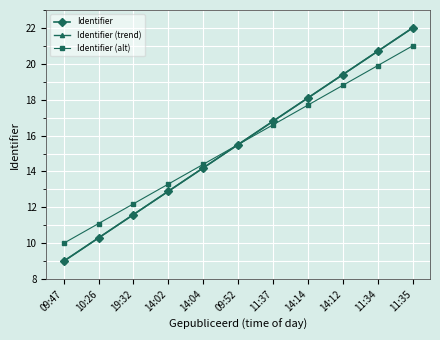

Between 09:47 and 11:37, which series saw the biggest shift?

Identifier